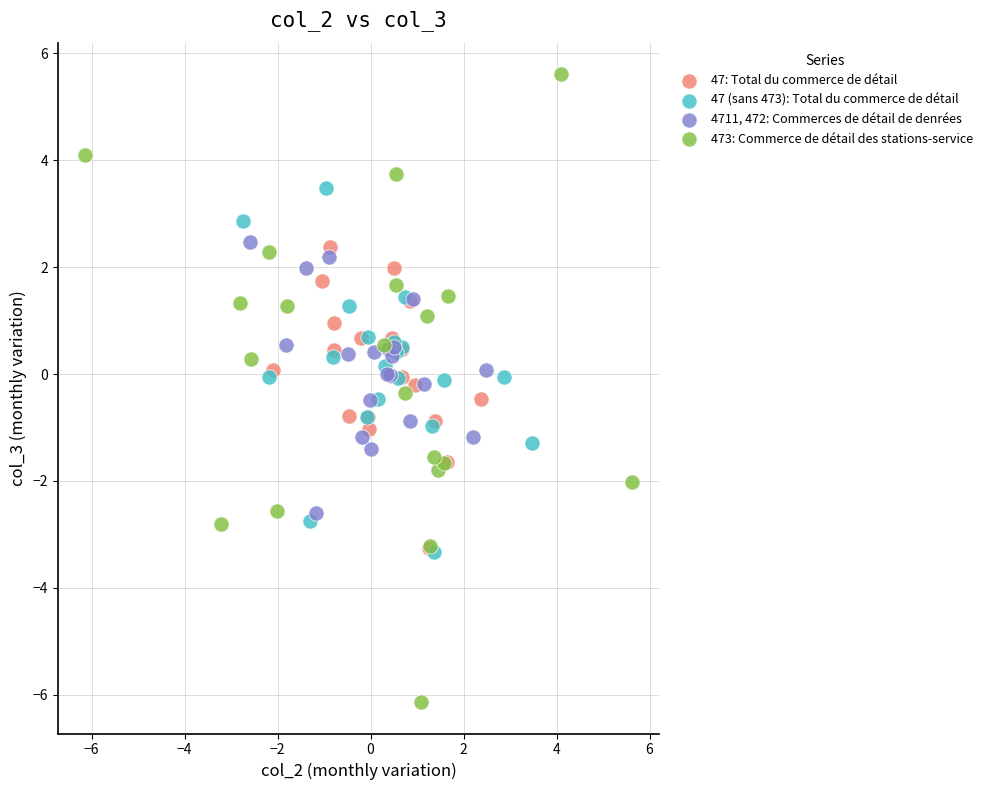

Which series contains the lowest Y value?

473: Commerce de détail des stations-service